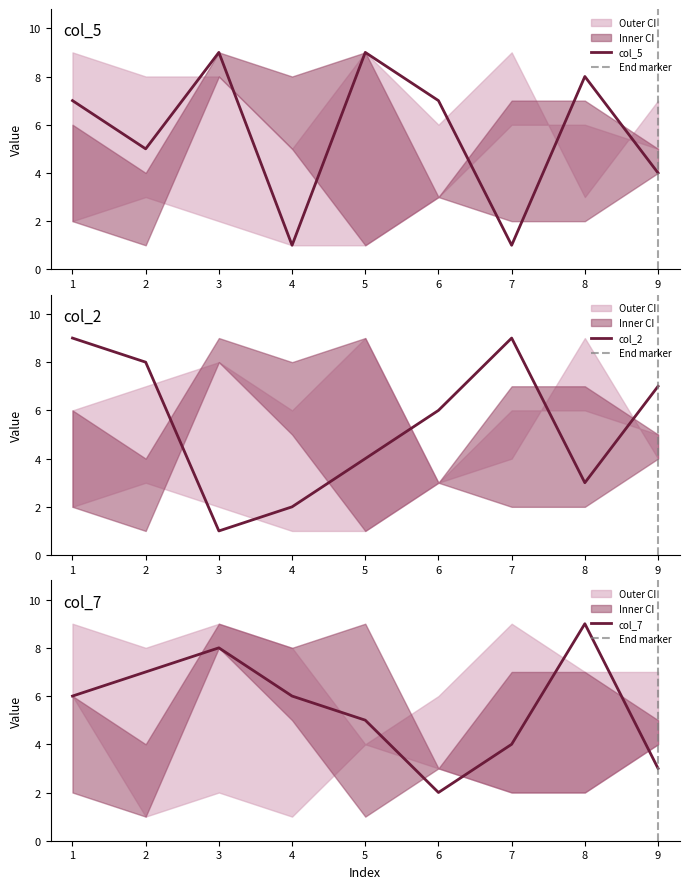

What is the value of the col_2 point at the 7th from the left?

9